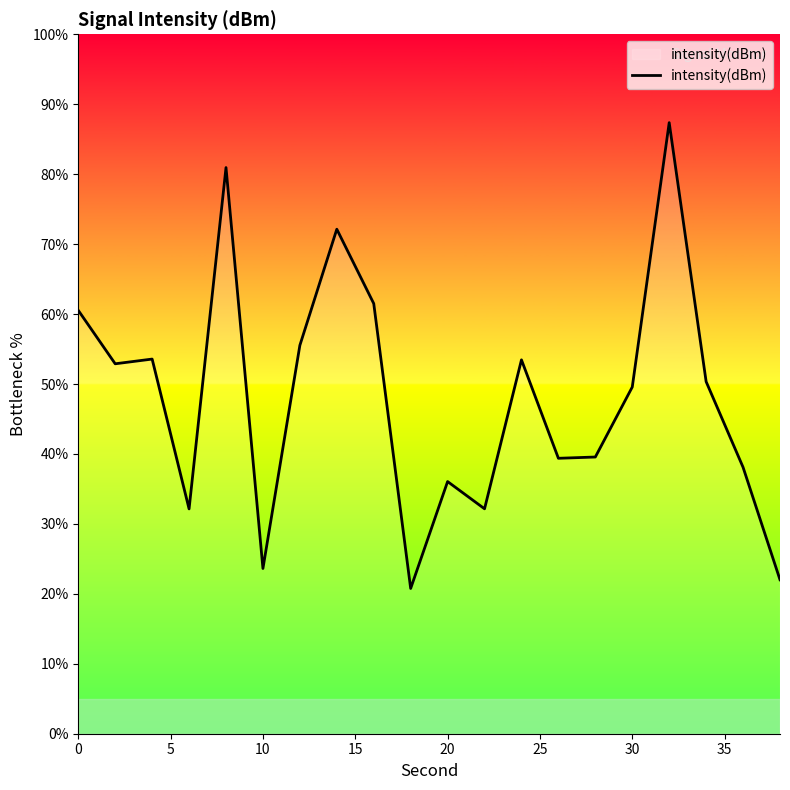

What is the maximum value shown in the chart?

87.4